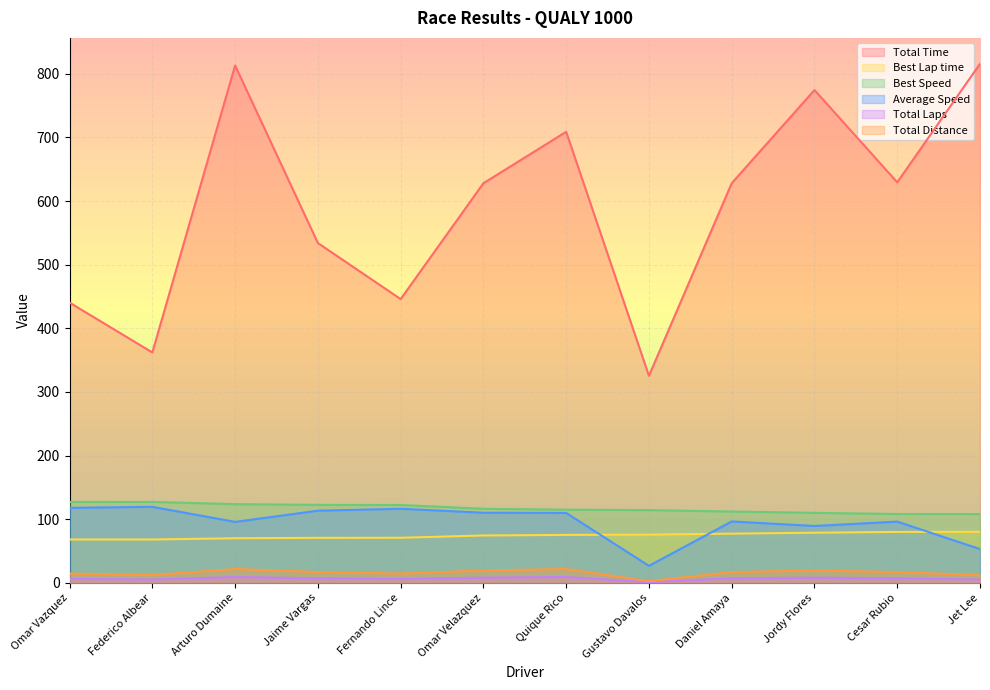

What is the difference between the maximum and minimum values in the Total Laps series?

8.0